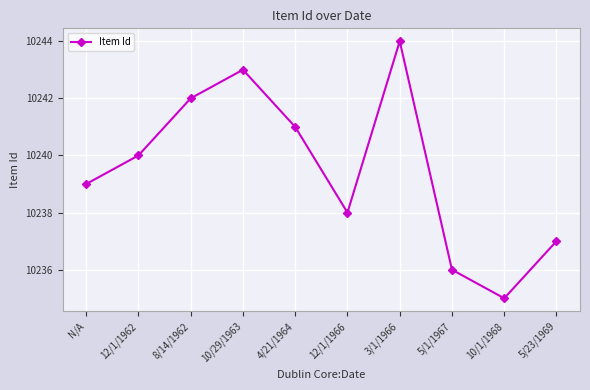

Where is the first local minimum?

12/1/1966